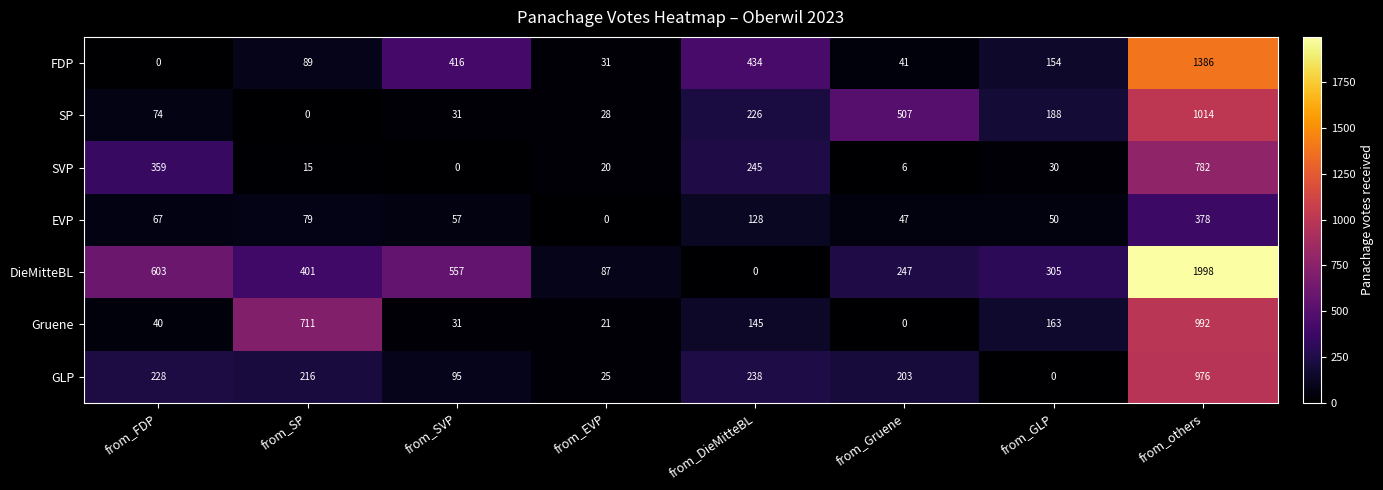

True or false: Gruene has a value of 31 at from_SVP.

True